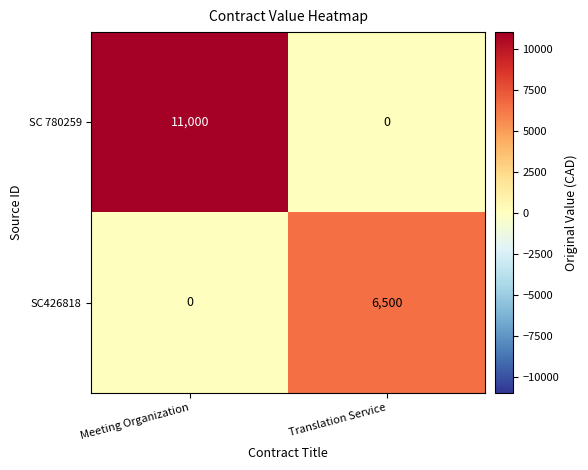

Rank the series by their average value, from lowest to highest.

SC426818, SC 780259